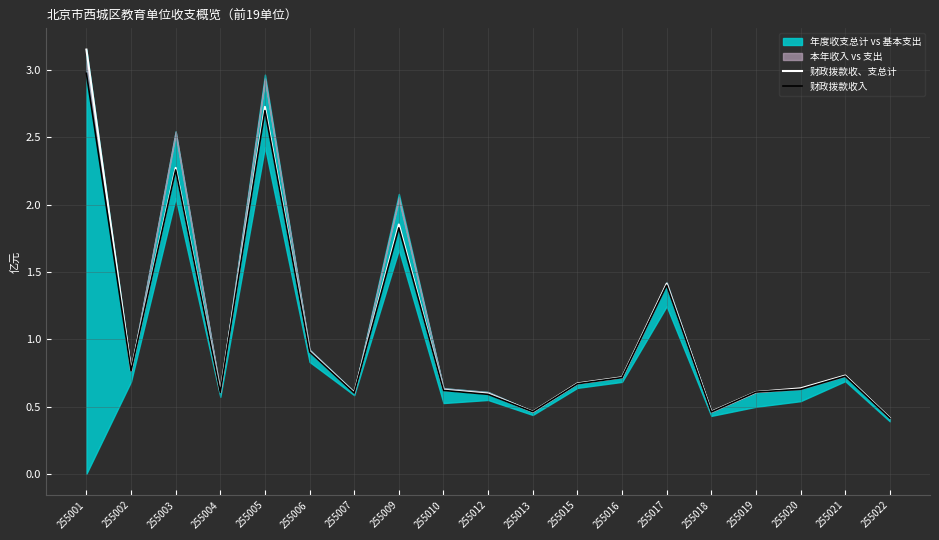

True or false: 财政拨款收入 and 财政拨款收、支总计 intersect in this chart.

False